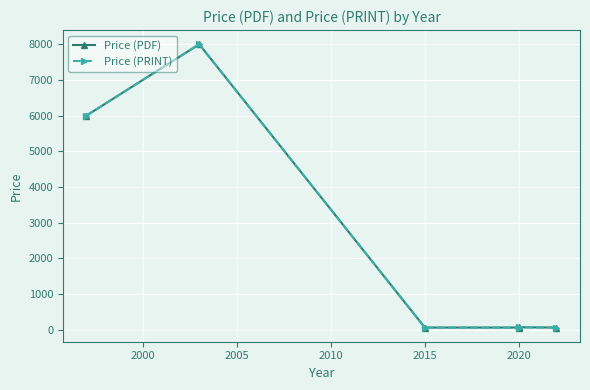

What is the difference between the second highest and minimum values in the Price (PDF) series?

5939